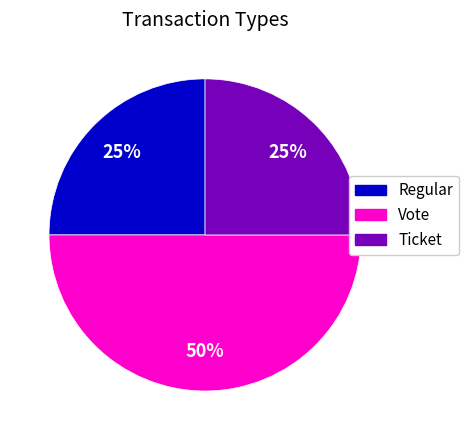

Is Regular the majority of the pie?

No